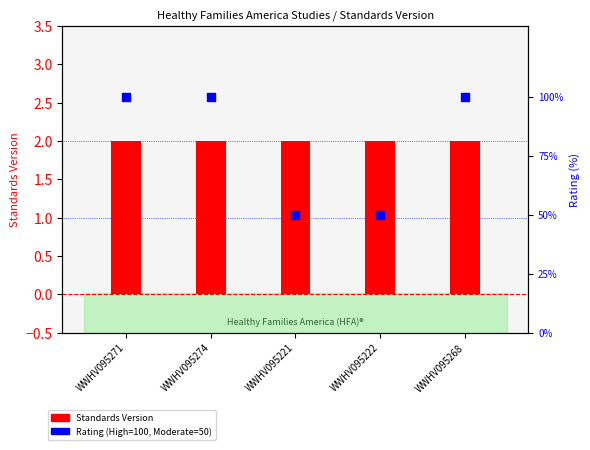

At how many categories does at least one series exceed 99?

3